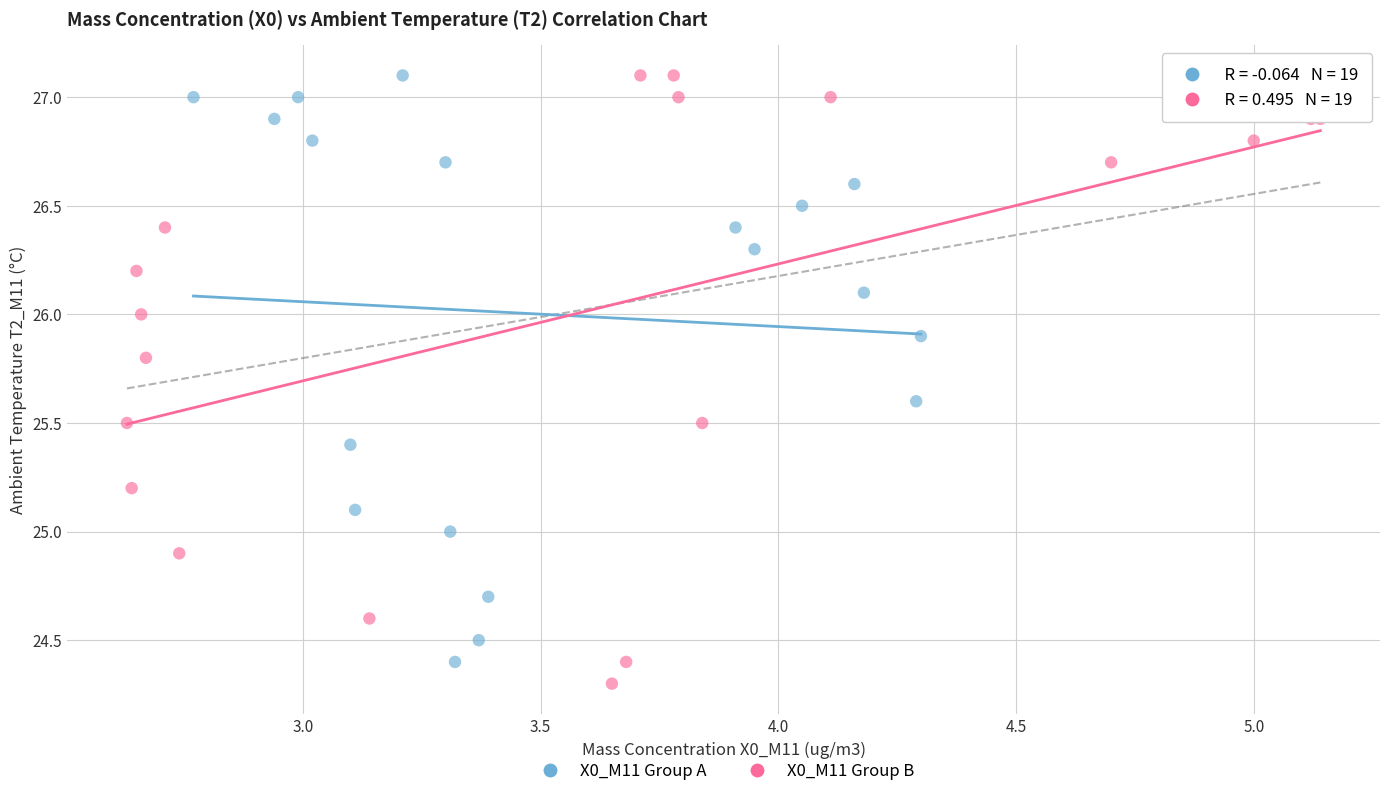

Which series contains the lowest Y value?

X0_M11 Group B